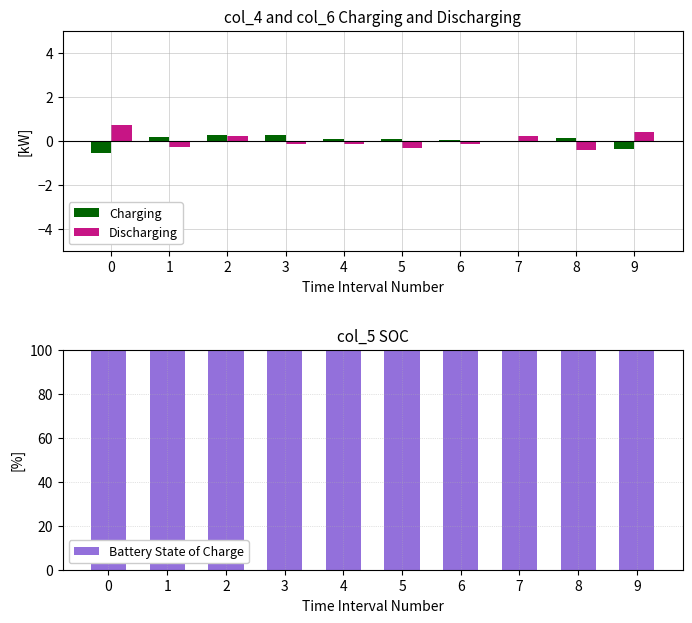

Does the chart contain stacked bars?

No